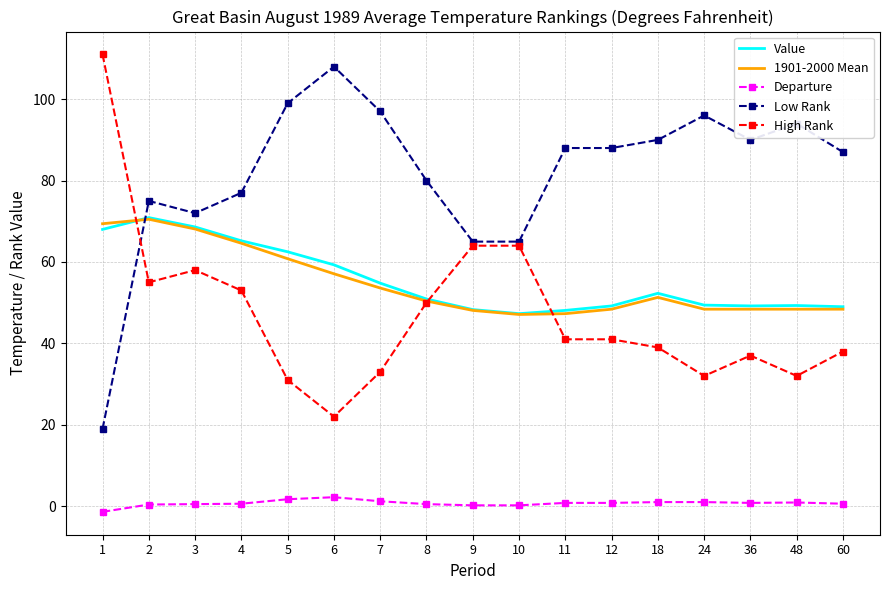

Which series has the largest total across all categories?

Low Rank